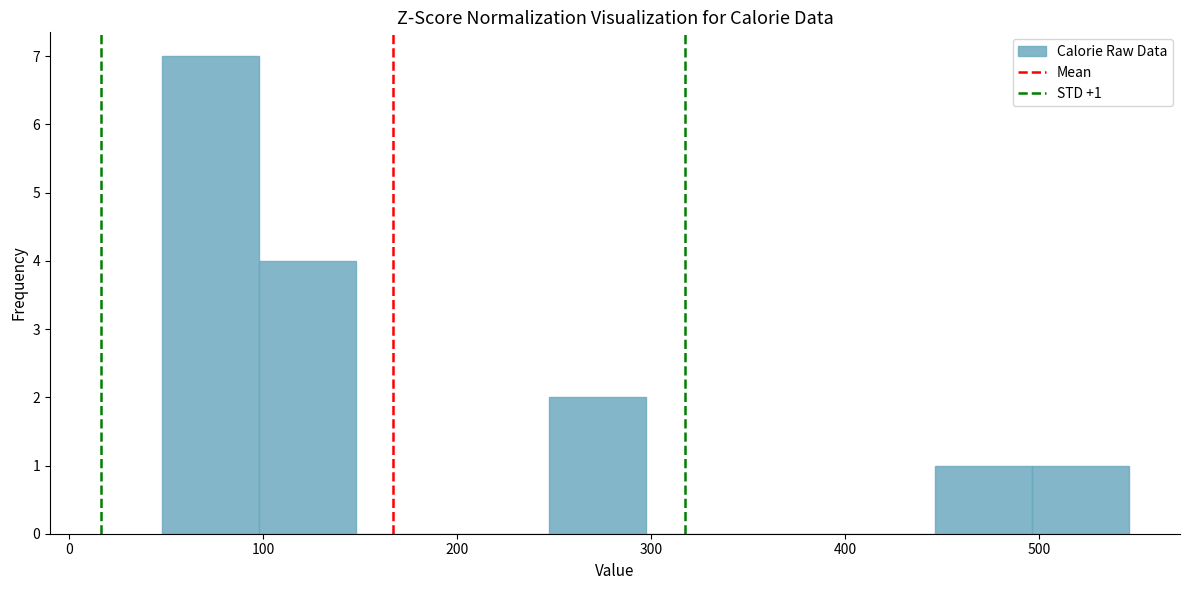

Over which range of the x-axis is the bar tallest?

50 to 100